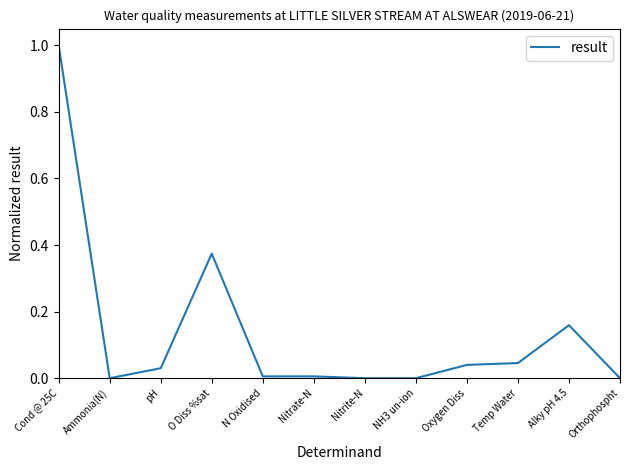

What is the difference between the values at NH3 un-ion and Cond @ 25C?

1.0